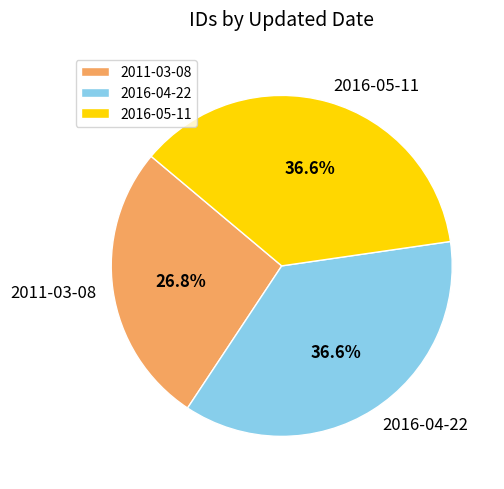

What is the smallest slice in the pie chart?

2011-03-08